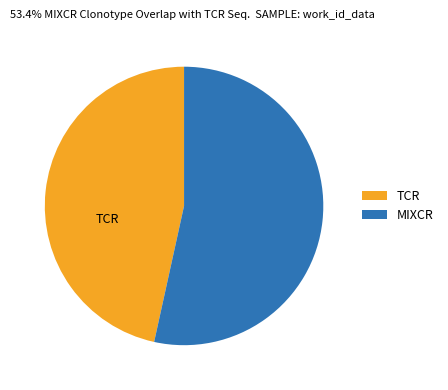

Does any single category account for the majority?

Yes